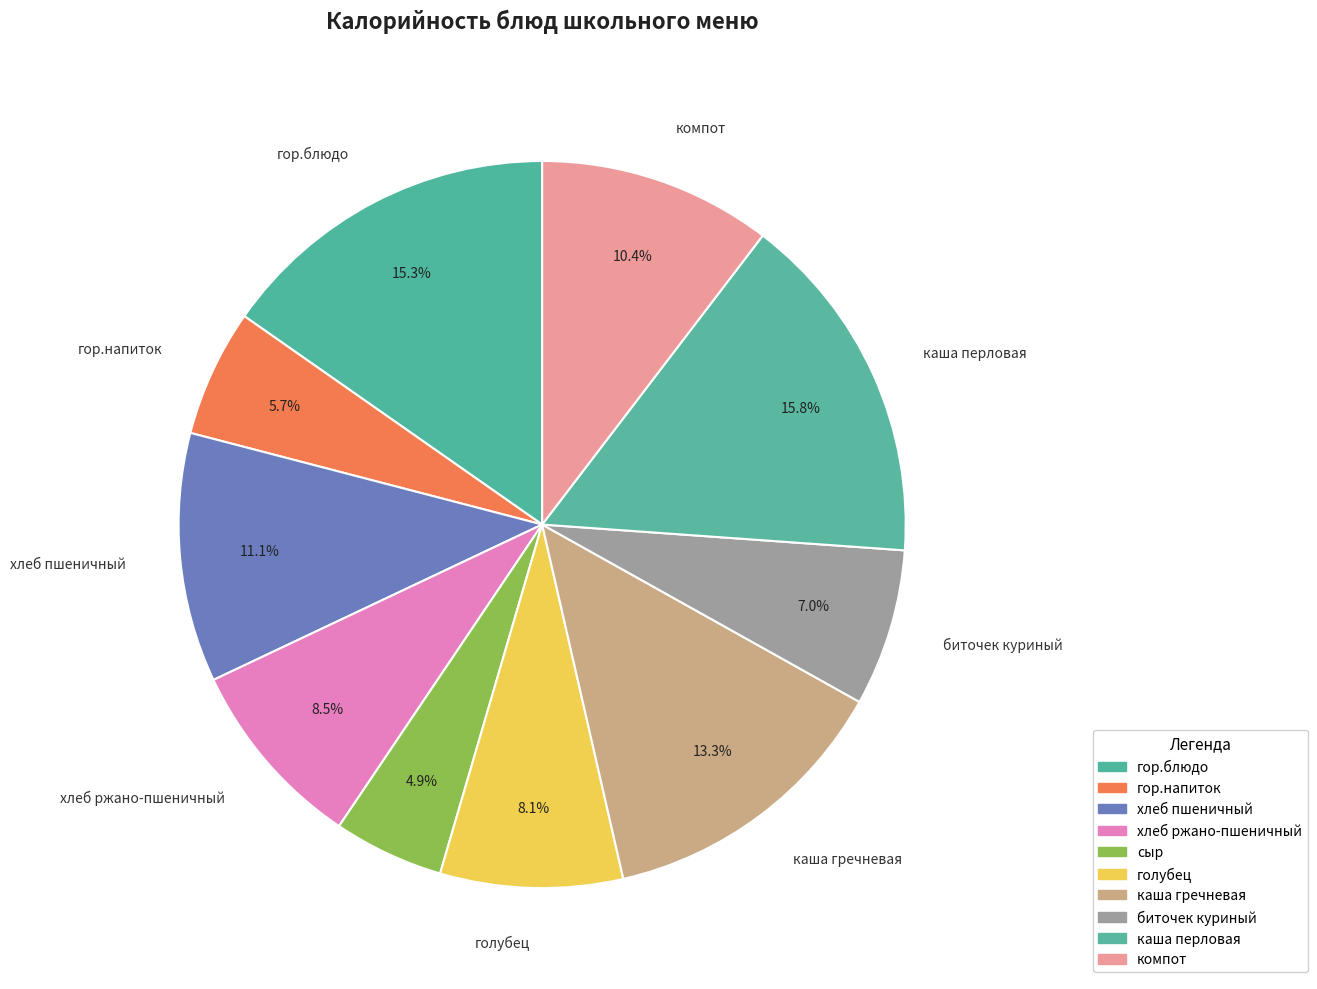

Is it true that каша гречневая is 22% of the pie?

False